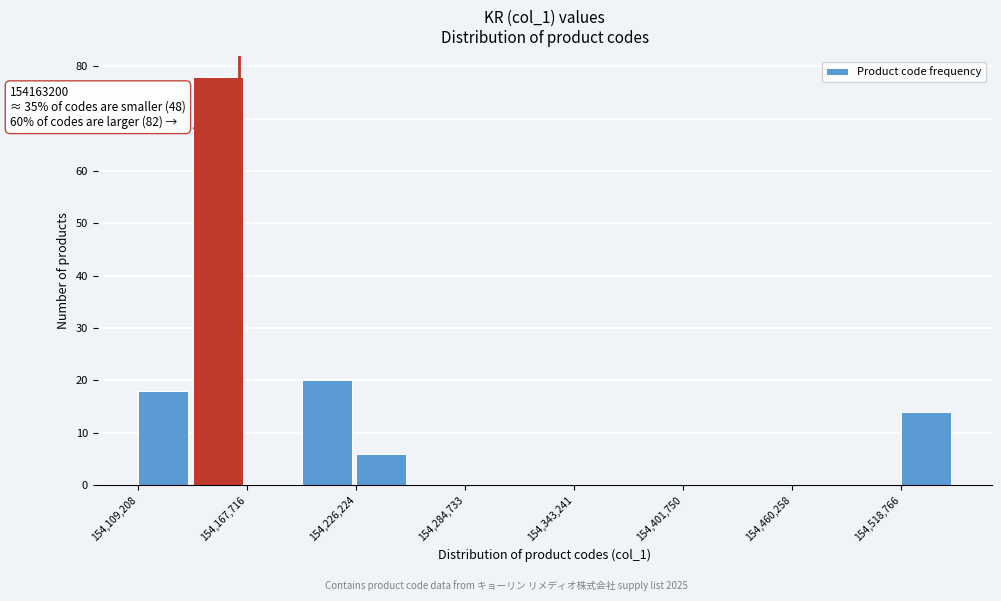

Read against the x-axis, roughly where is the centre of the tallest bar?

154150000